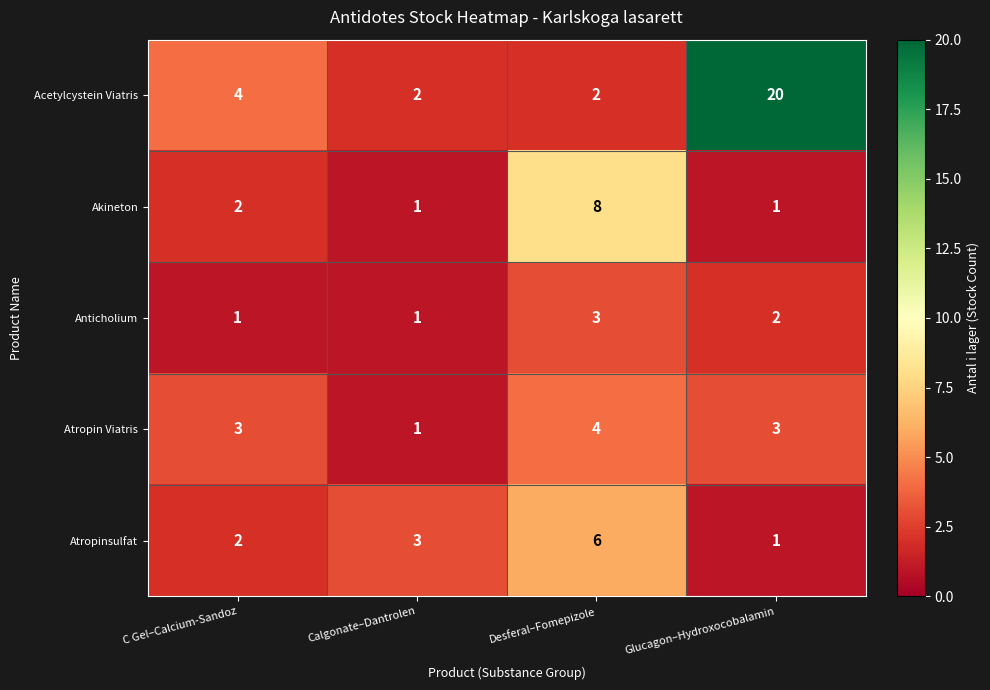

What is the average value of the Acetylcystein Viatris series?

7